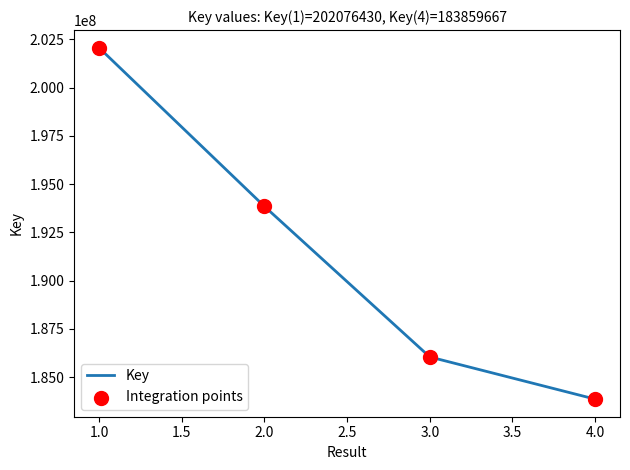

Approximately how many times larger is the value at 2.0 compared to 4.0?

1.1